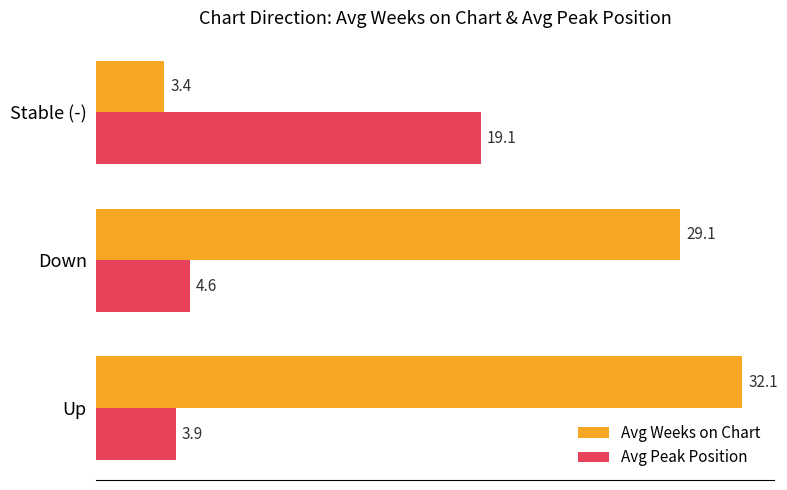

At which label is Avg Weeks on Chart closest to 17?

Down